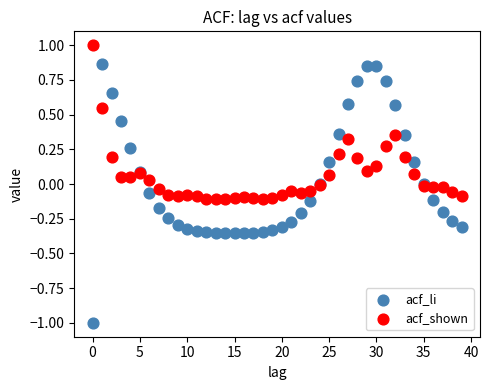

What are all the series names shown in the legend?

acf_li, acf_shown